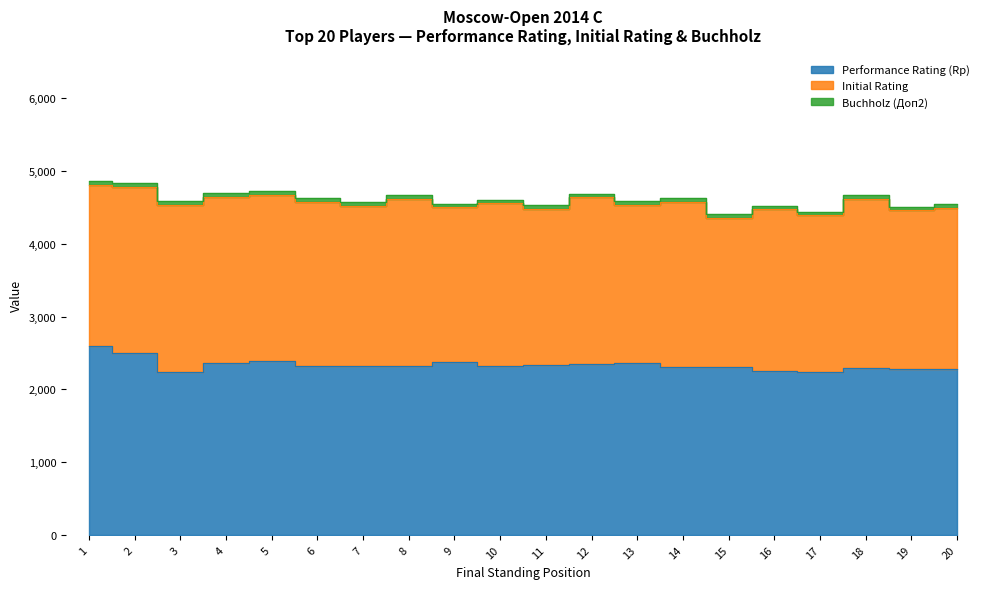

The value of Buchholz (Доп2) at 12 is 49.0. True or false?

True